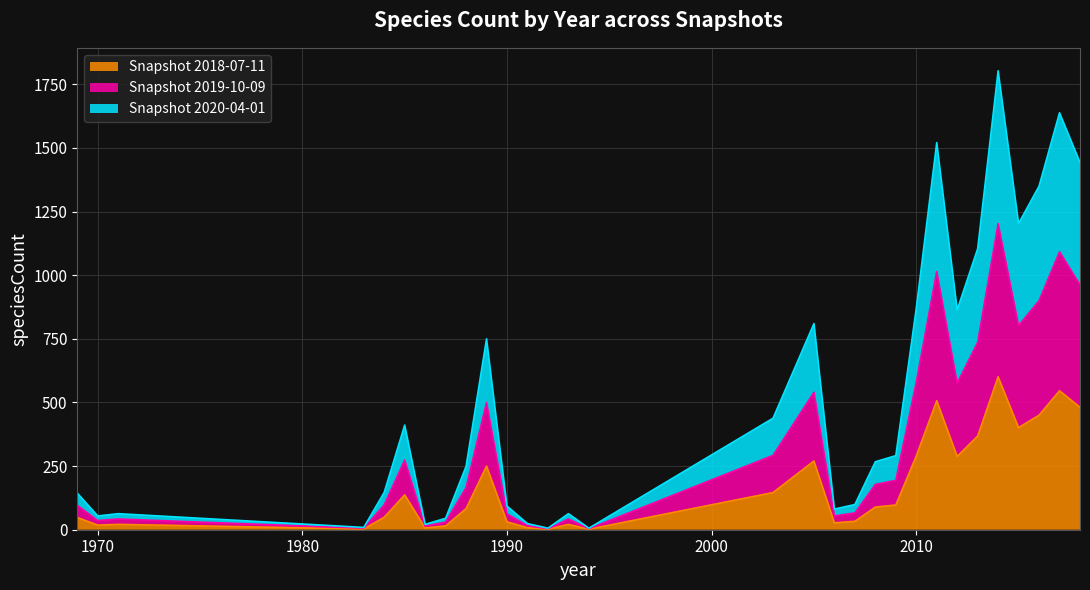

Between 1994 and 2013, which is larger?

2013